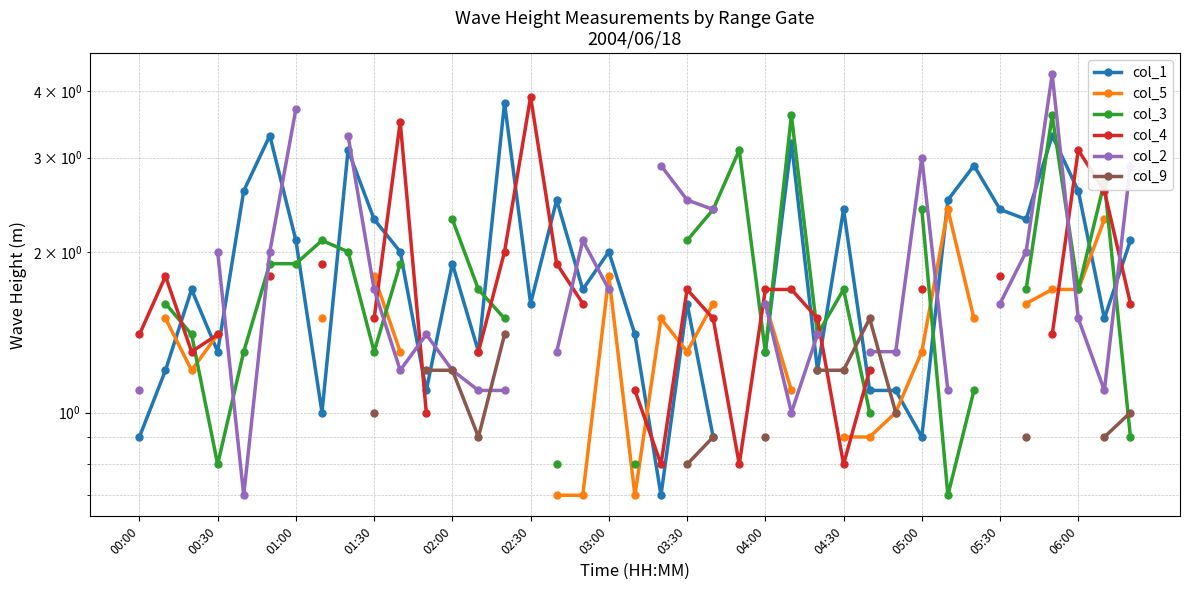

Where is col_4 nearest to the value 2?

14